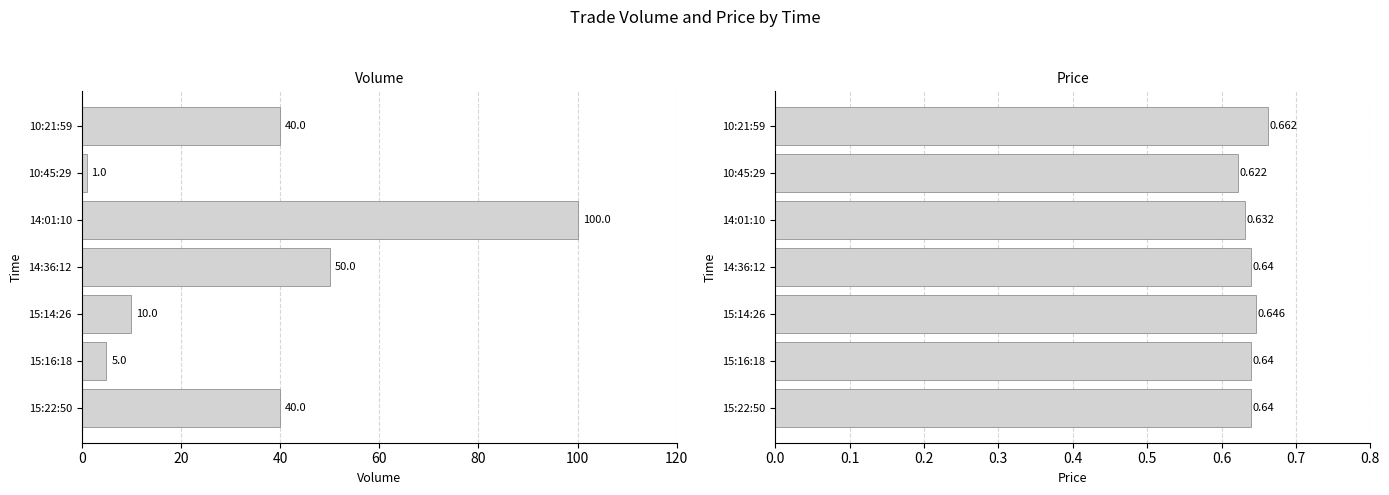

Are the bars grouped side by side (vs. stacked)?

Yes